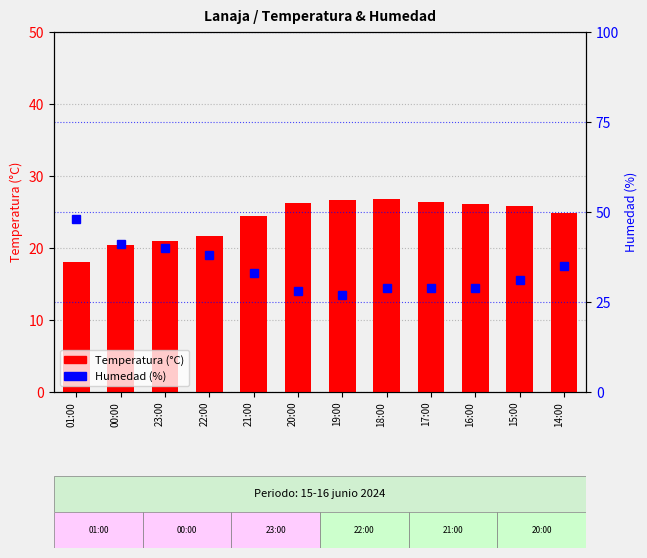

Rank the series by their maximum value, from lowest to highest.

Temperatura (°C), Humedad (%)